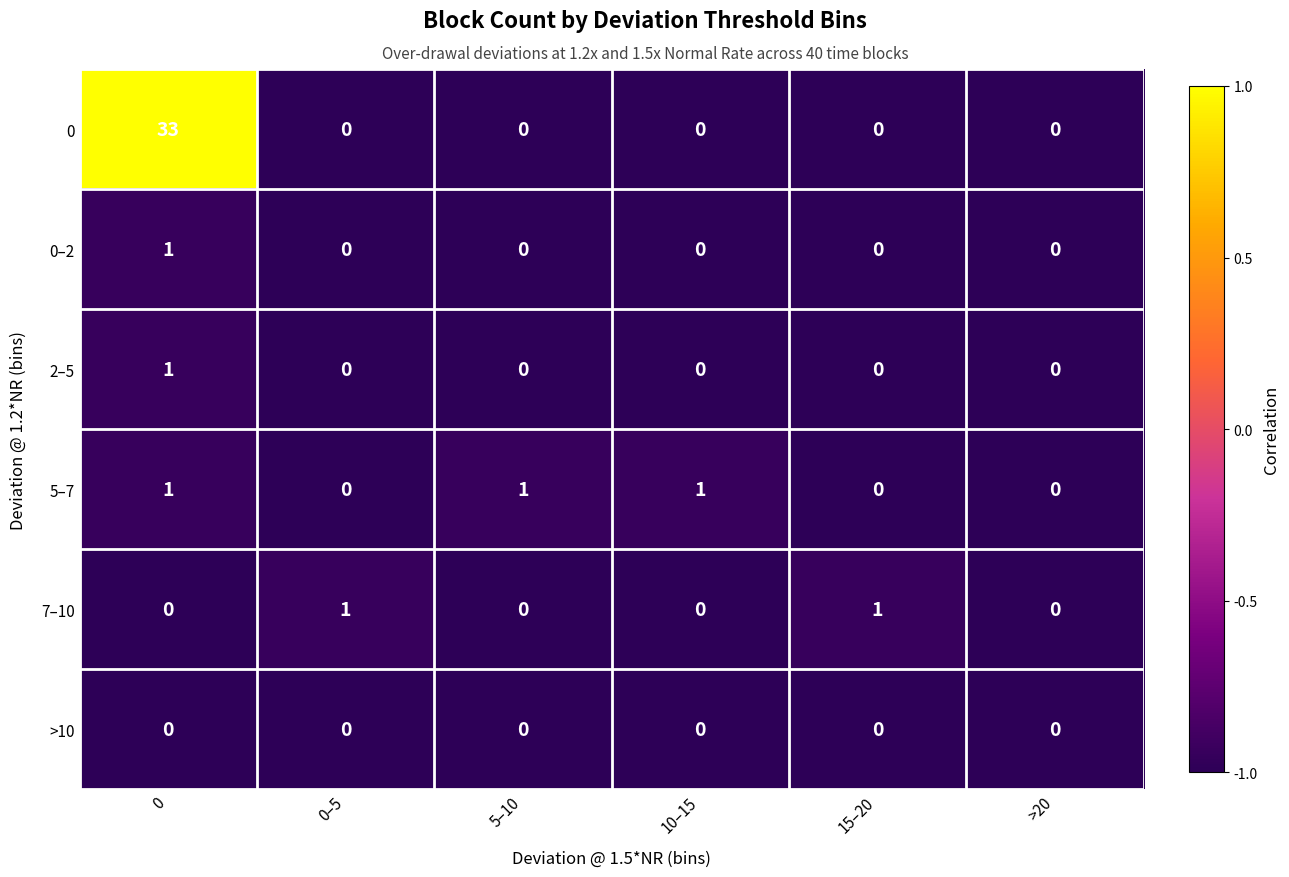

What is the maximum value for 0?

33